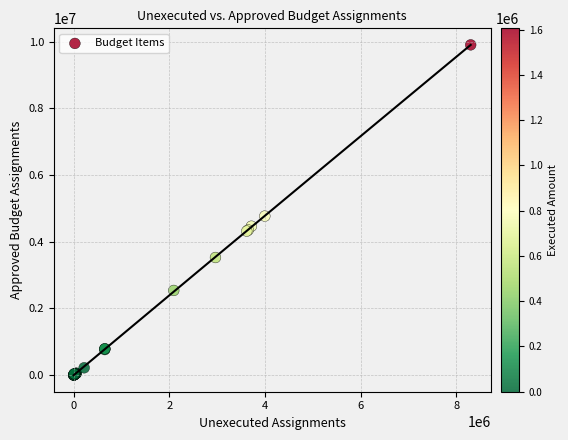

What Y value in the scatter plot is closest to 4954550?

4770900